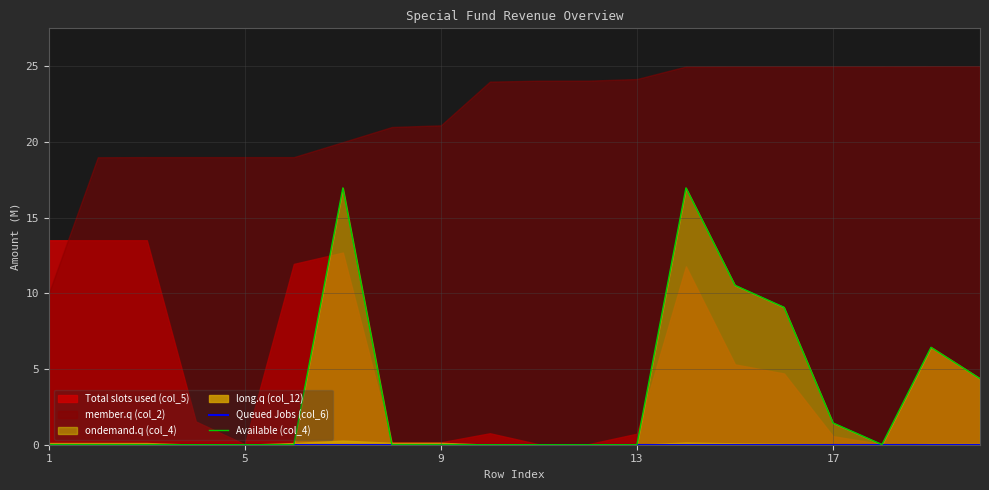

At which category does the chart reach its minimum across all series?

1